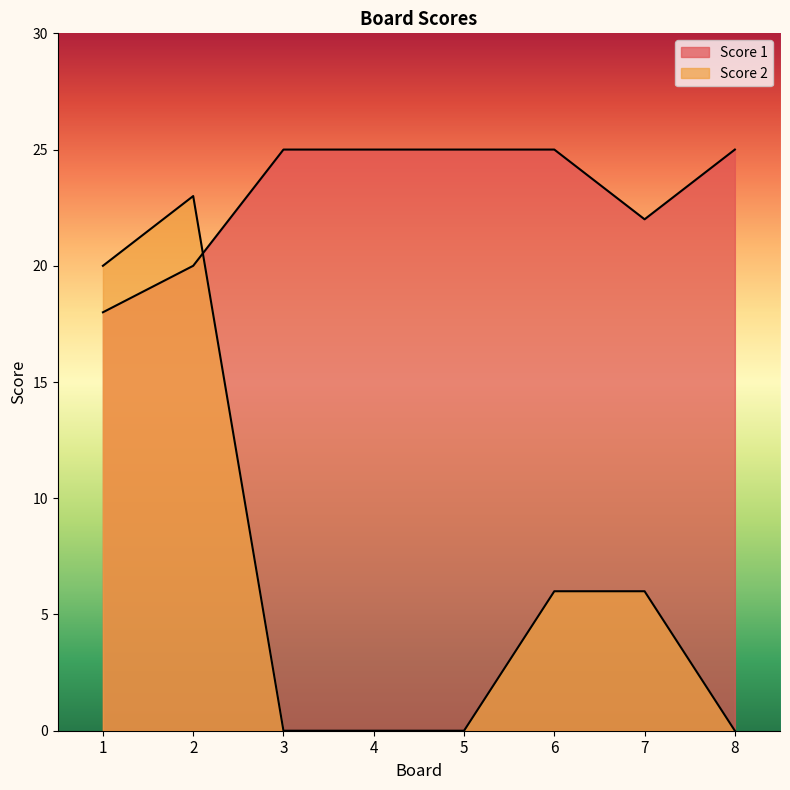

What is the difference between the Score 1 values at 3 and 1?

7